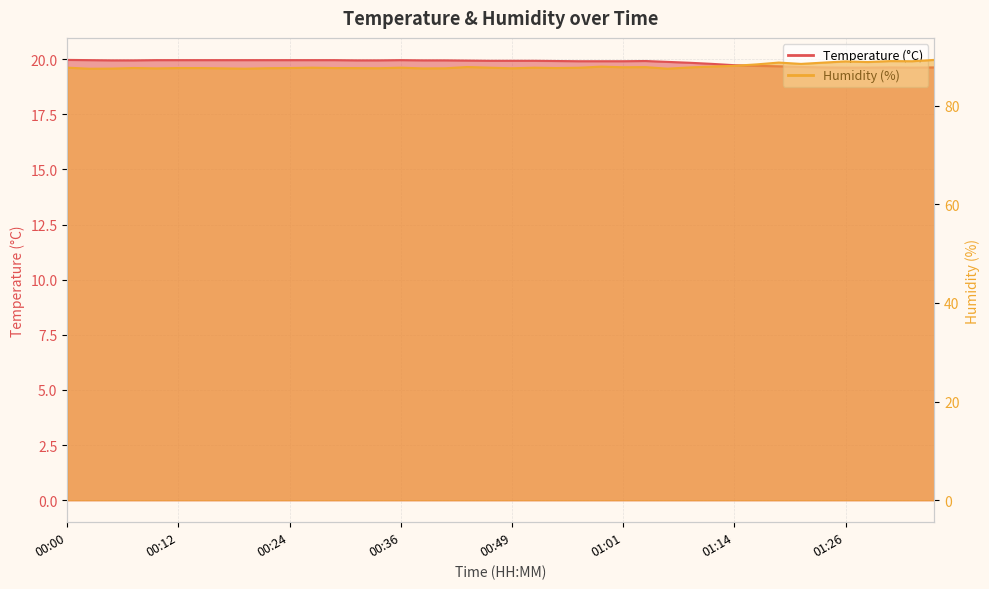

True or false: Temperature (°C) has more than 1 interior local peaks.

True